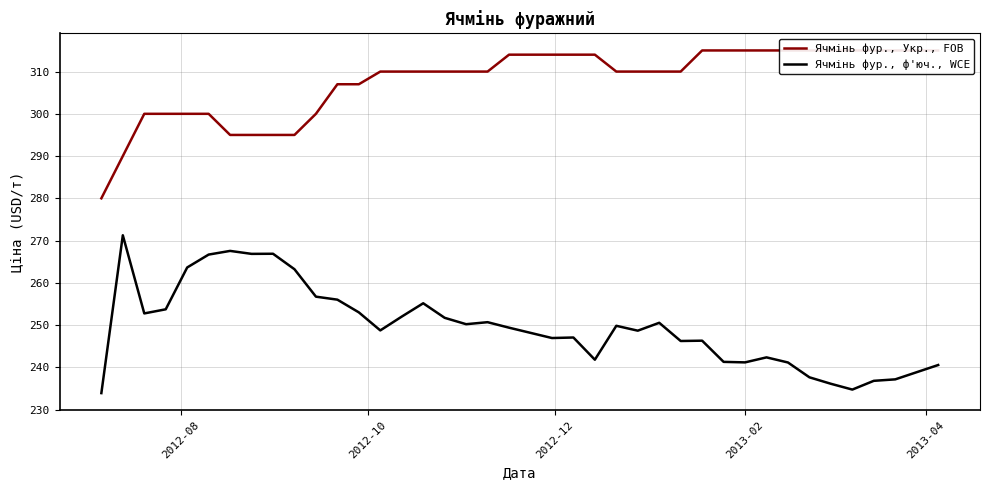

True or false: Ячмінь фур., Укр., FOB and Ячмінь фур., ф'юч., WCE intersect in this chart.

False